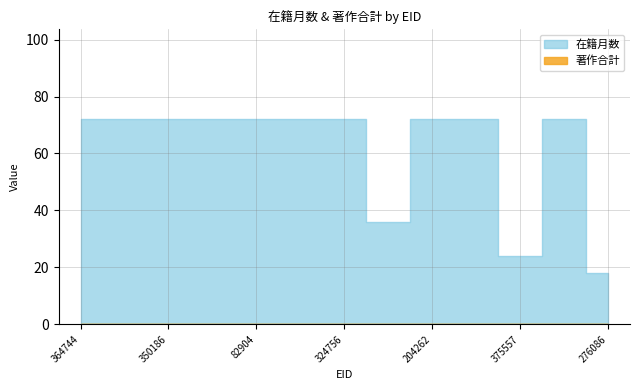

What is the average value of the 在籍月数 series?

61